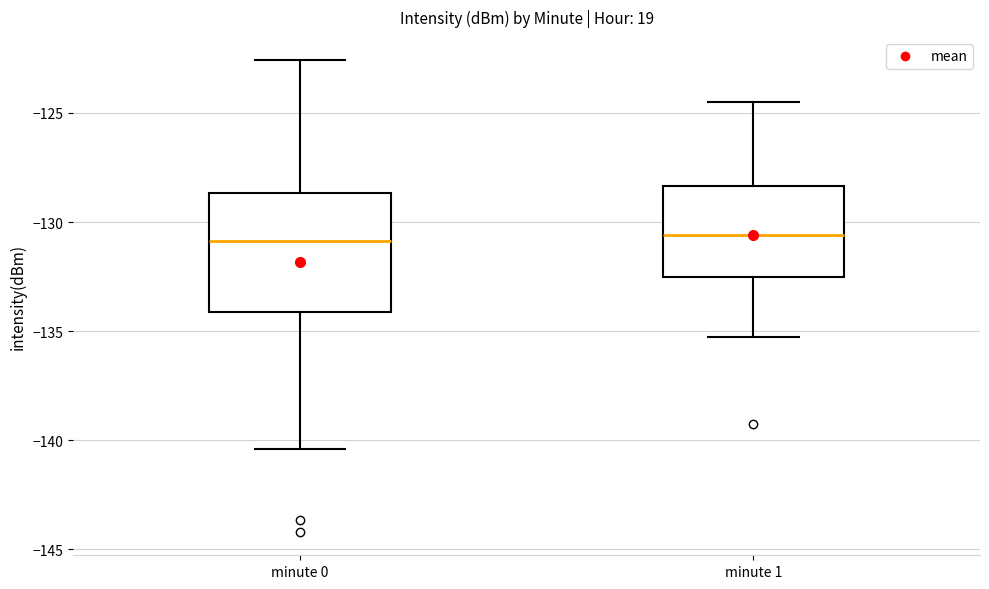

Where does the lower whisker of the box for minute 1 end on the y-axis? The values are not printed on the chart, so give them approximately, as read against the axis.

-135.5